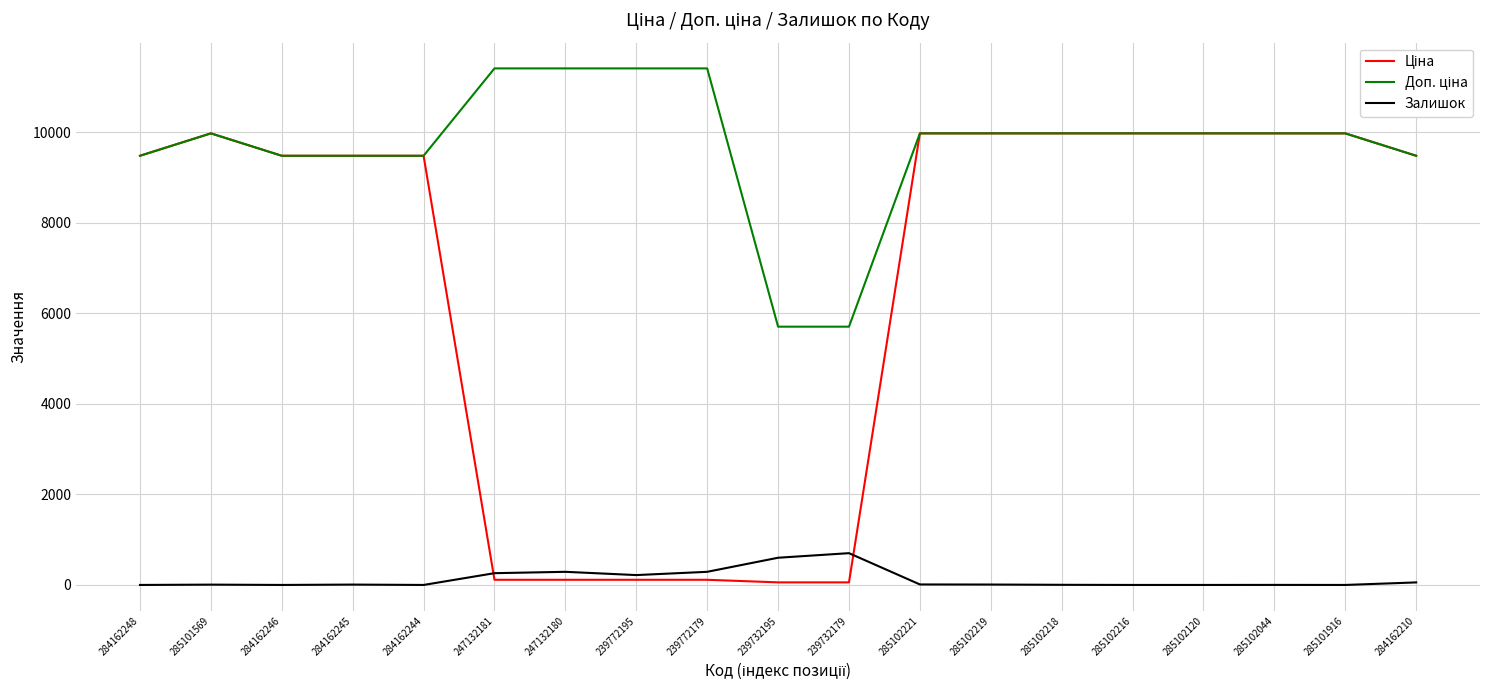

Is it true that Залишок equals 0.0 at 284162248?

True